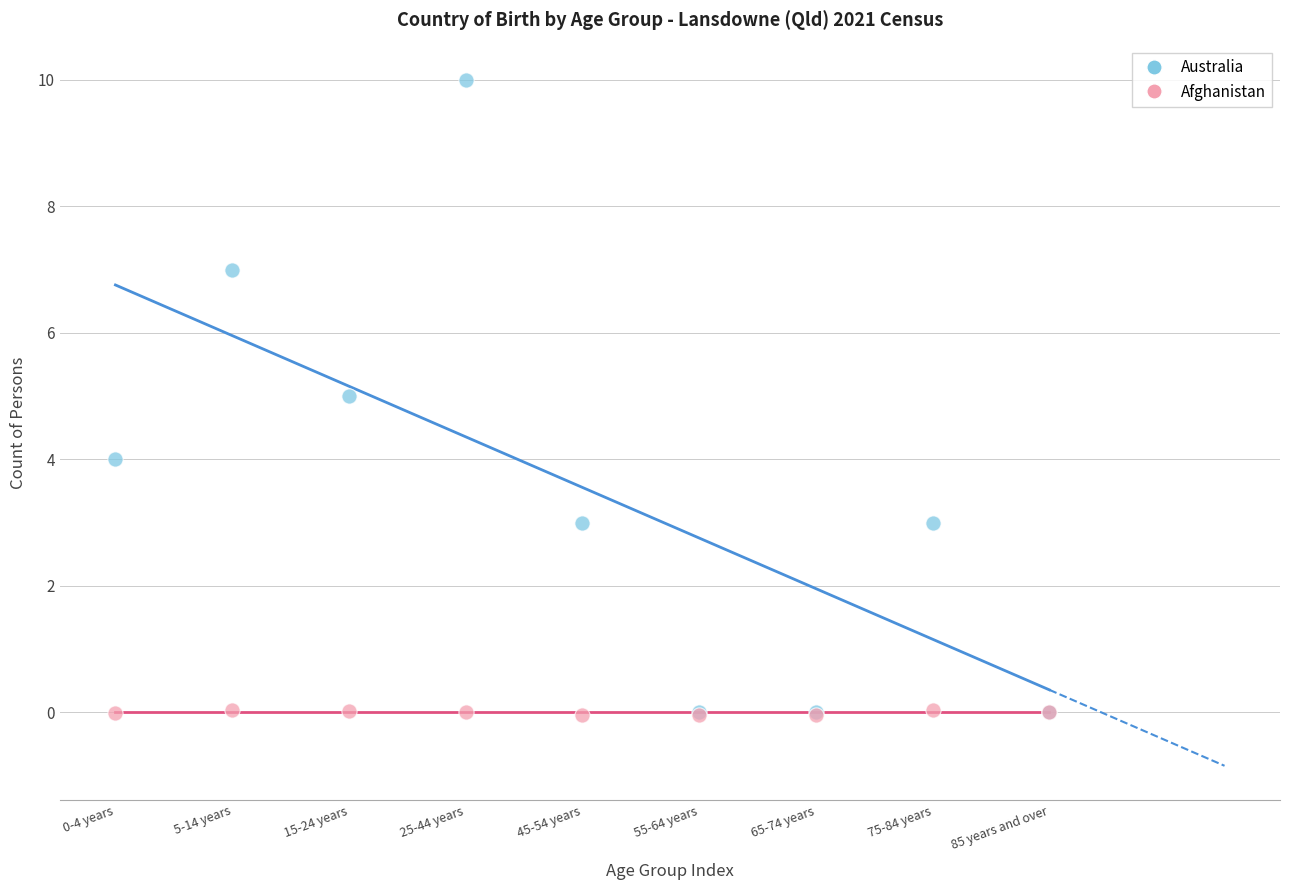

What are all the series names shown in the legend?

Australia, Afghanistan